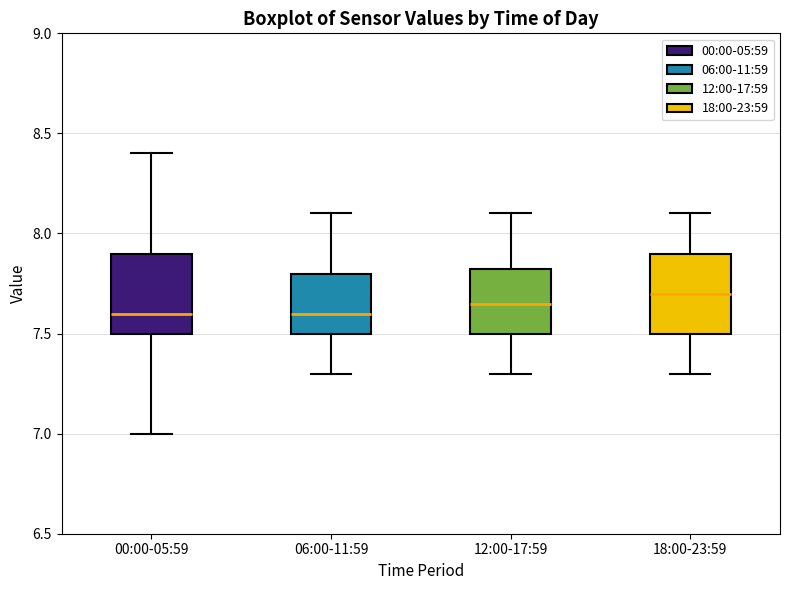

Reading left to right, read every box against the y-axis: the position of its median line, the range the box covers, and the ends of its whiskers. The values are not printed on the chart, so give them approximately, as read against the axis.

00:00-05:59: median 7.60, box 7.50 to 7.90, whiskers 7.00 to 8.40
06:00-11:59: median 7.60, box 7.50 to 7.80, whiskers 7.30 to 8.10
12:00-17:59: median 7.65, box 7.50 to 7.85, whiskers 7.30 to 8.10
18:00-23:59: median 7.70, box 7.50 to 7.90, whiskers 7.30 to 8.10